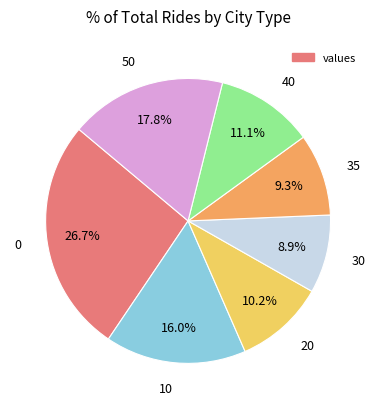

Is there any slice that represents more than half of the pie?

No